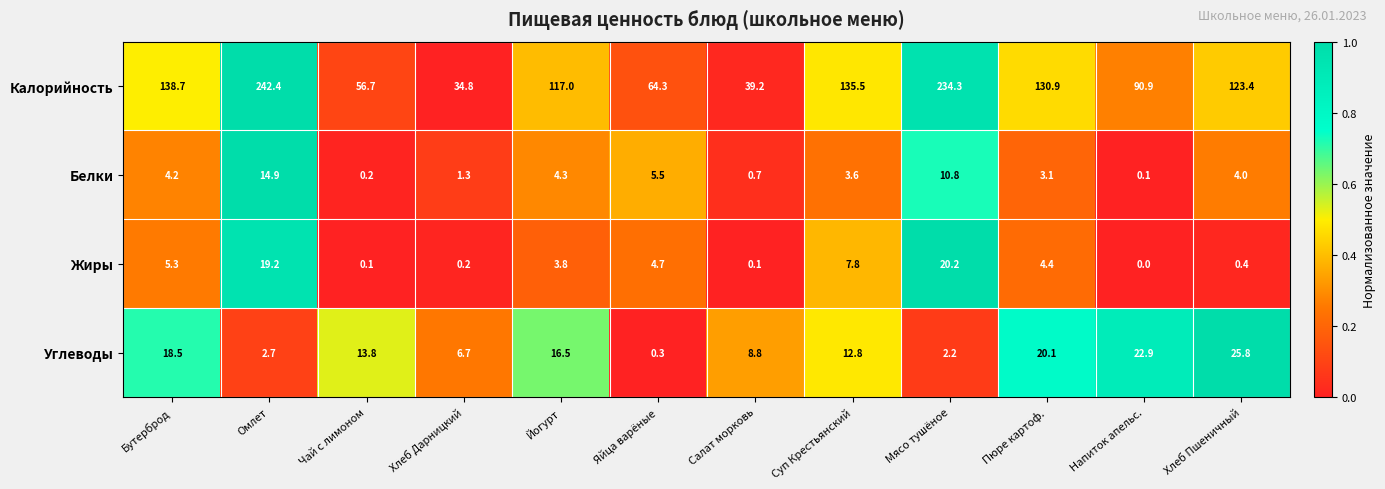

Which category has the highest value across all series?

Омлет